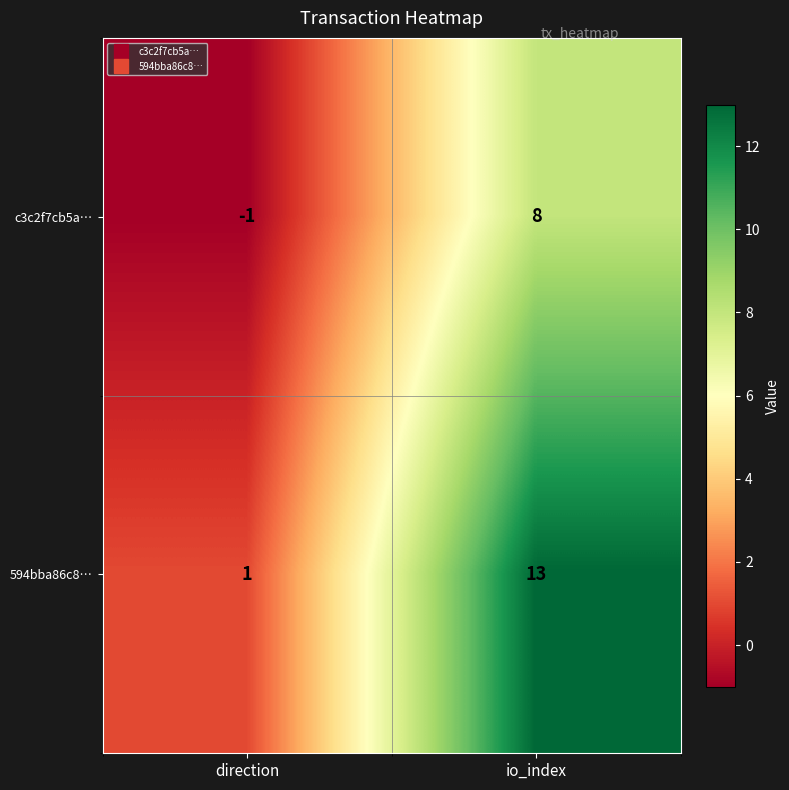

Reading left to right, list all the values displayed in this chart.

c3c2f7cb5a…: -1	8
594bba86c8…: 1	13